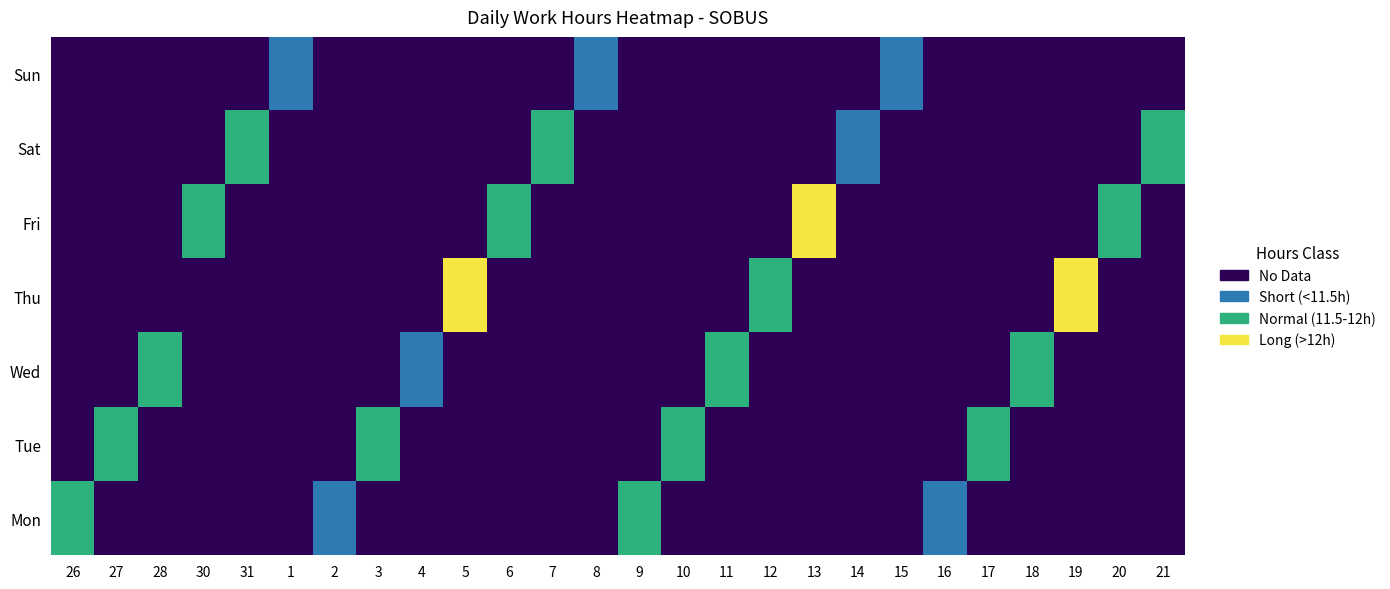

How many data points does each series have?

26